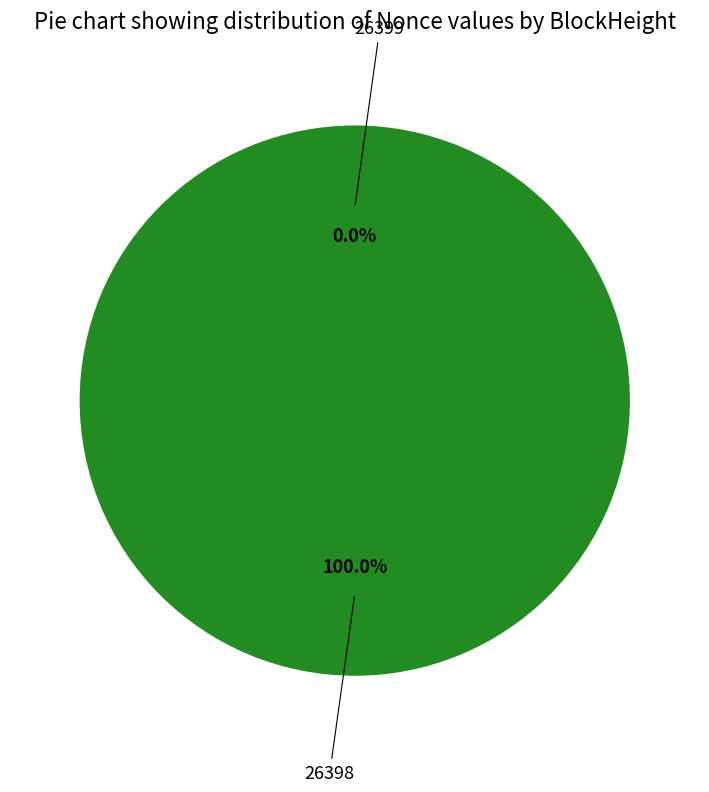

How many segments does this pie chart have?

2